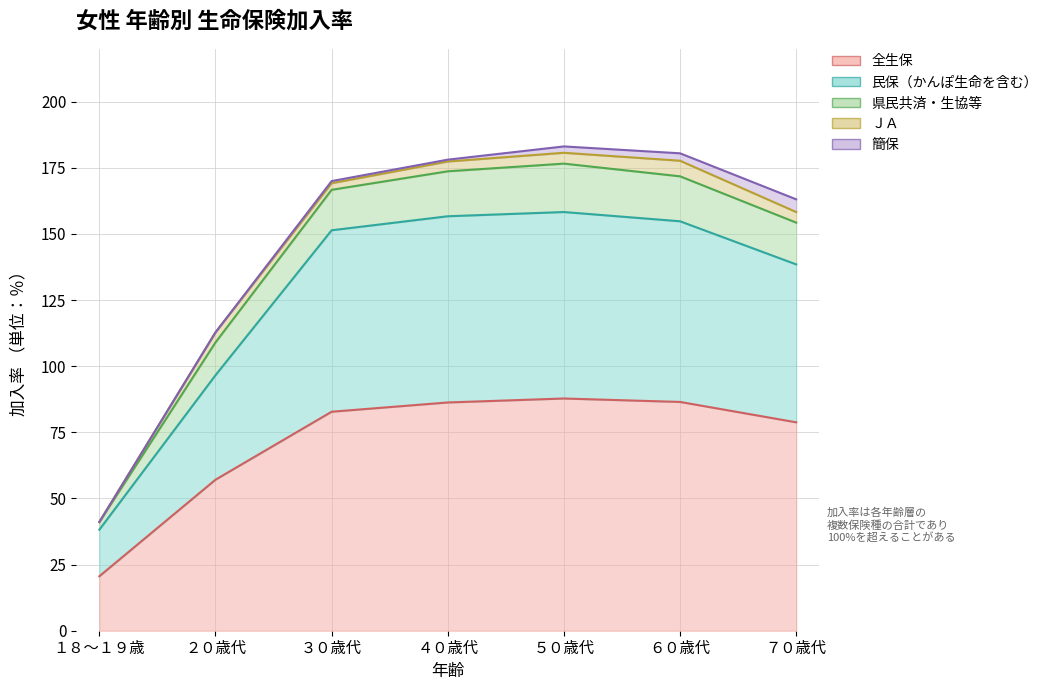

True or false: 県民共済・生協等 and 全生保 intersect in this chart.

False